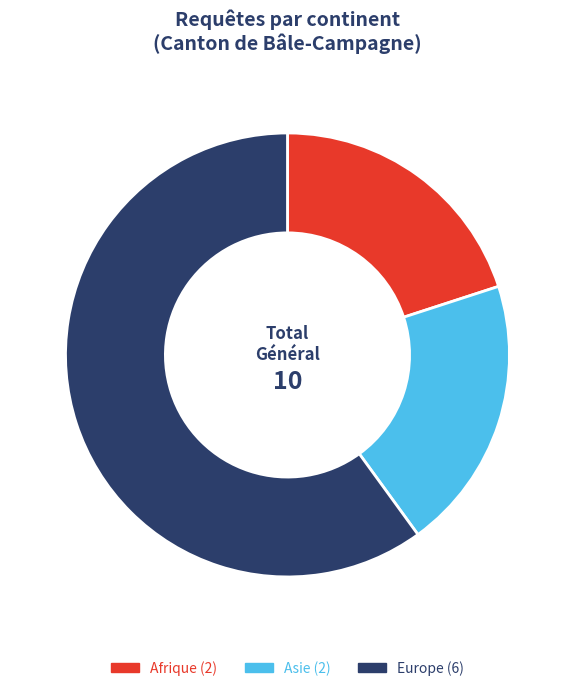

Which has a higher value, Asie or Europe?

Europe